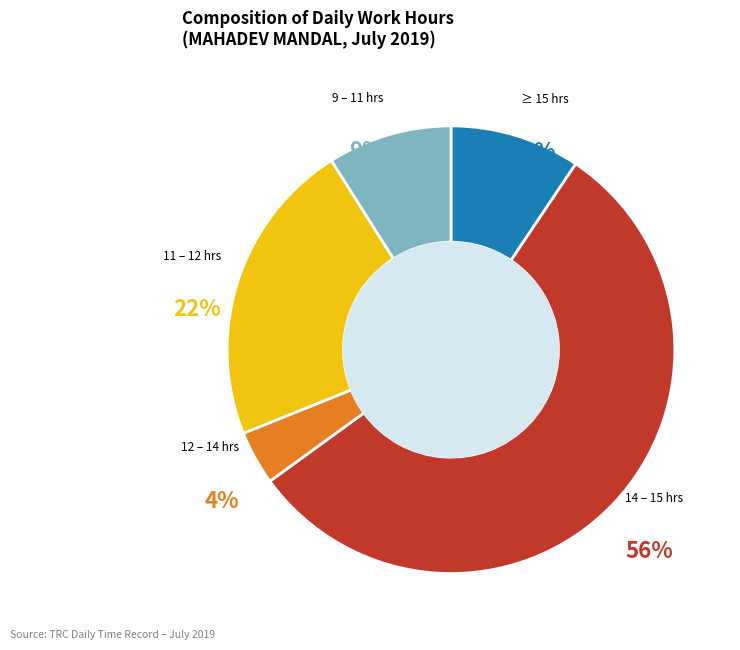

To the nearest percent, what is the difference between the largest and smallest slice percentages?

52%